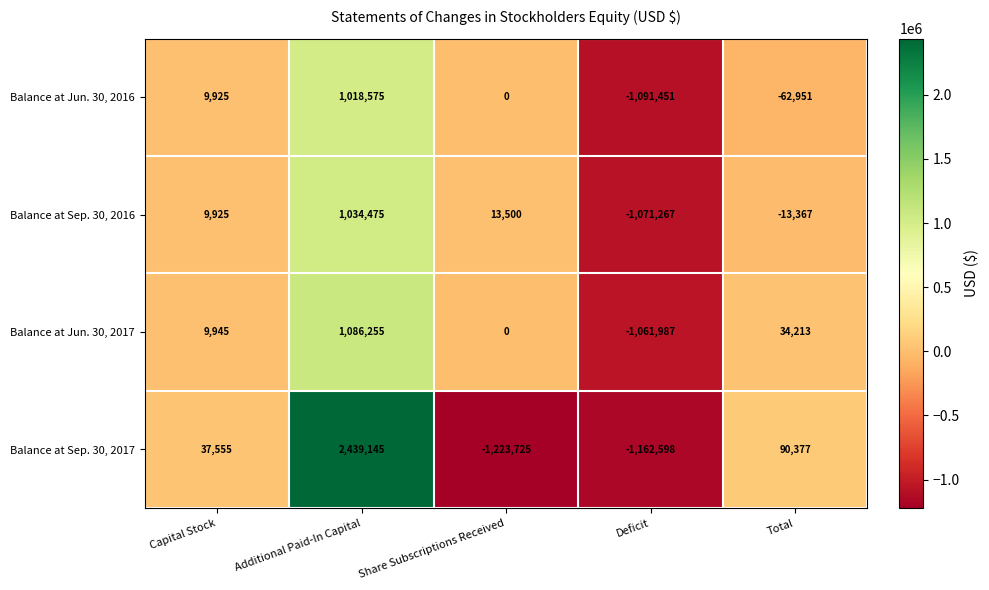

Where is Balance at Jun. 30, 2017 nearest to the value 12134?

Capital Stock